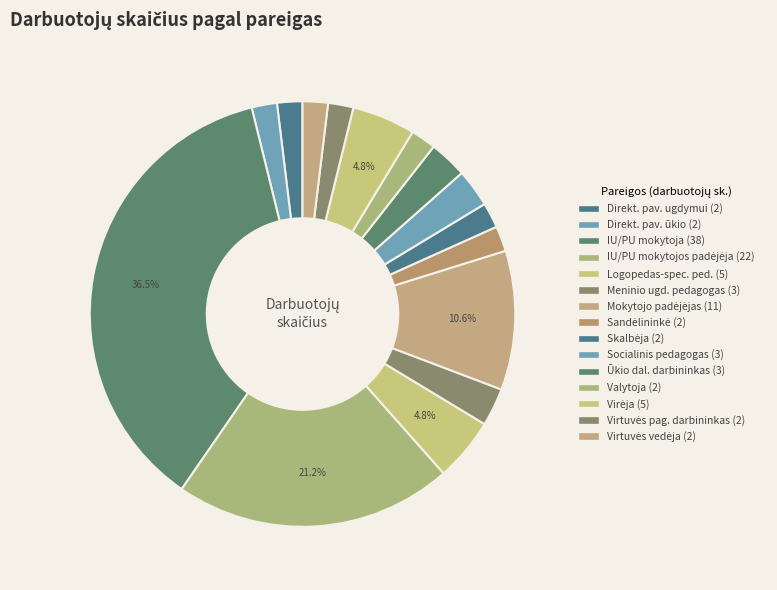

How many segments does this pie chart have?

15